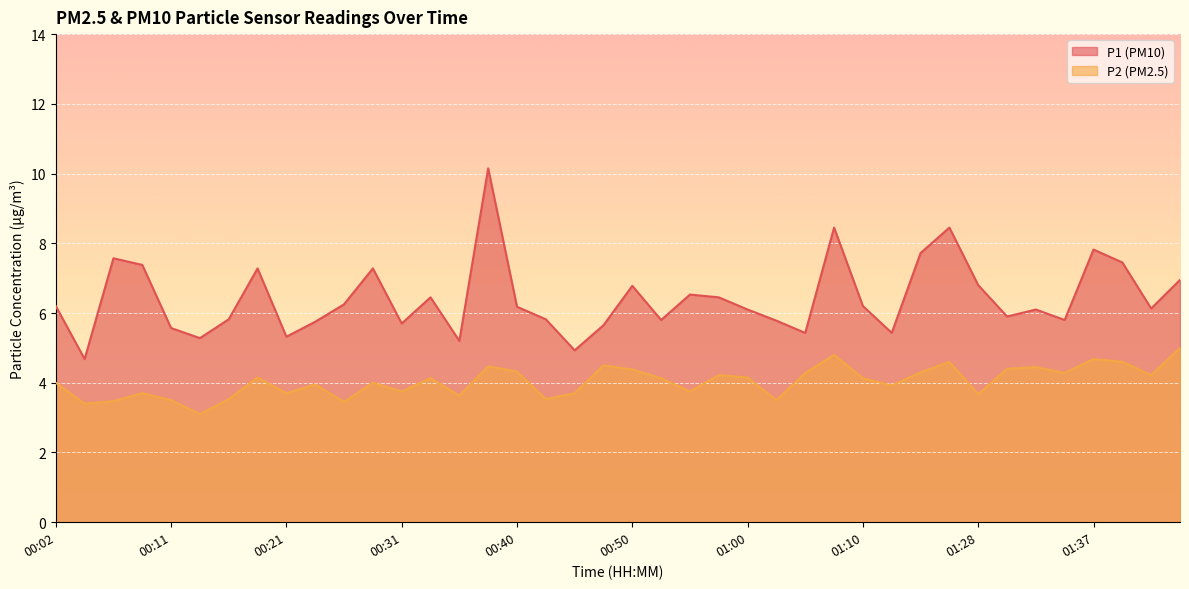

What is the sum of all P1 values?

256.5